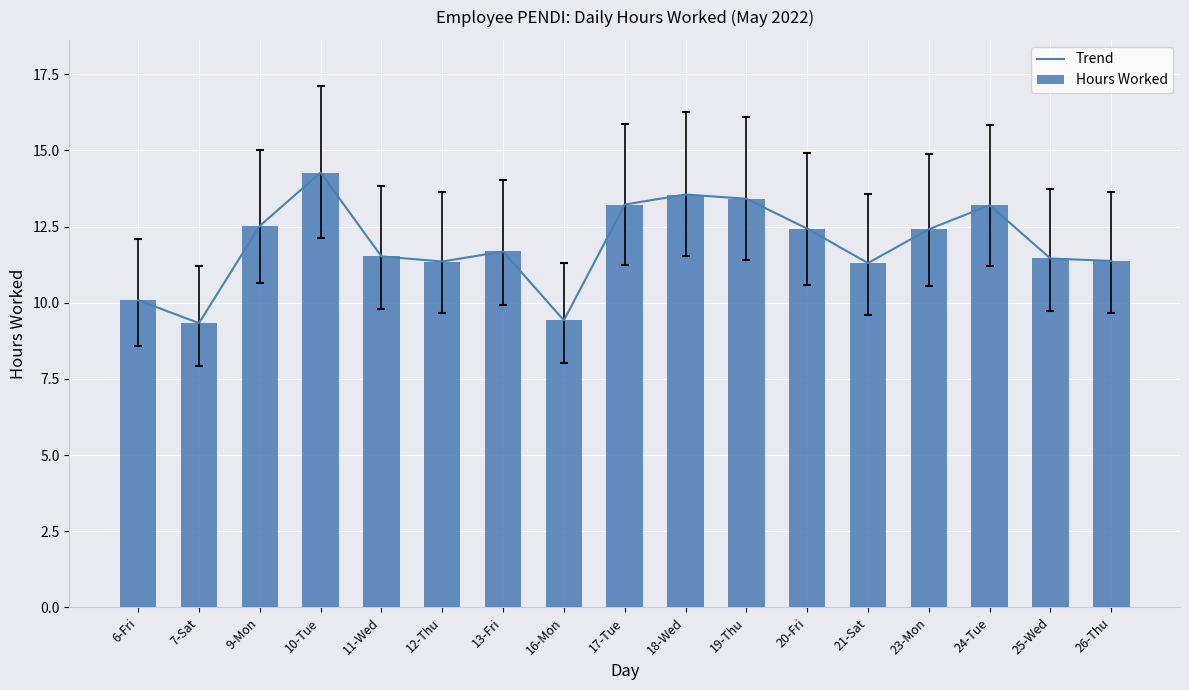

What position from the left is 11-Wed?

5